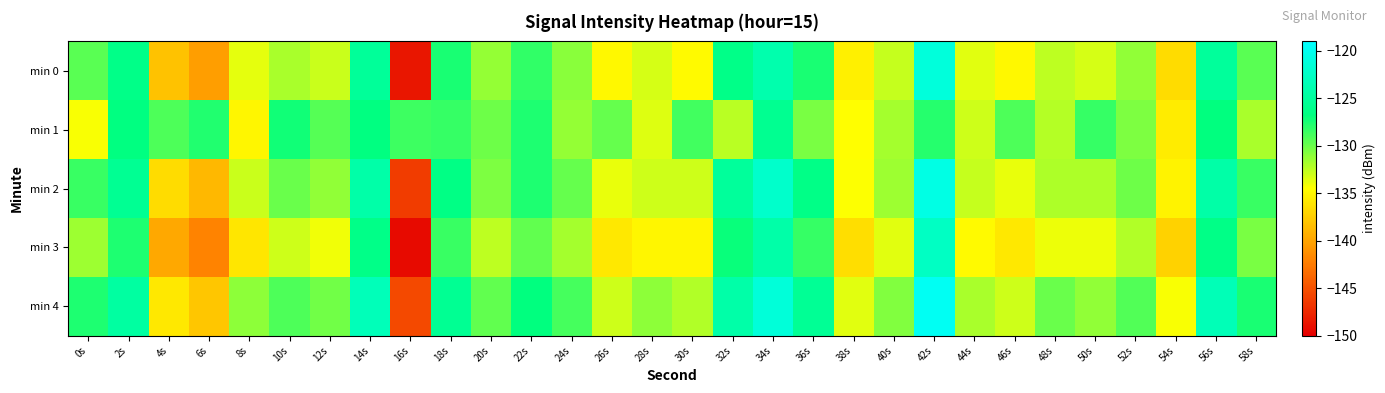

Reading left to right, what are all the values shown in this chart?

min 0: 0s=-129.5	2s=-126.2	4s=-138.2	6s=-140.4	8s=-133.7	10s=-131.9	12s=-132.8	14s=-125.2	16s=-148.6	18s=-127.5	20s=-131.3	22s=-128.2	24s=-130.9	26s=-134.9	28s=-133.3	30s=-134.9	32s=-126.2	34s=-124.0	36s=-127.5	38s=-135.5	40s=-132.8	42s=-121.3	44s=-133.6	46s=-134.9	48s=-132.5	50s=-133.2	52s=-131.2	54s=-136.6	56s=-125.2	58s=-129.5
min 1: 0s=-134.4	2s=-126.7	4s=-129.1	6s=-127.8	8s=-135.0	10s=-127.3	12s=-129.4	14s=-126.7	16s=-128.6	18s=-128.3	20s=-130.1	22s=-127.7	24s=-131.2	26s=-129.9	28s=-133.5	30s=-128.8	32s=-132.3	34s=-125.7	36s=-130.5	38s=-134.6	40s=-131.8	42s=-127.9	44s=-133.0	46s=-129.1	48s=-132.2	50s=-128.3	52s=-130.6	54s=-135.7	56s=-126.8	58s=-131.9
min 2: 0s=-128.5	2s=-125.6	4s=-136.7	6s=-138.8	8s=-132.9	10s=-130.0	12s=-131.1	14s=-124.2	16s=-146.3	18s=-126.4	20s=-130.6	22s=-127.7	24s=-129.8	26s=-133.9	28s=-133.0	30s=-133.0	32s=-125.1	34s=-122.2	36s=-126.3	38s=-134.4	40s=-131.6	42s=-120.7	44s=-132.8	46s=-133.9	48s=-132.0	50s=-132.0	52s=-130.1	54s=-135.2	56s=-124.3	58s=-128.4
min 3: 0s=-131.6	2s=-127.7	4s=-139.8	6s=-141.9	8s=-136.0	10s=-133.0	12s=-134.1	14s=-126.2	16s=-149.3	18s=-128.4	20s=-132.6	22s=-129.7	24s=-131.8	26s=-135.9	28s=-135.0	30s=-135.0	32s=-127.1	34s=-124.2	36s=-128.3	38s=-136.4	40s=-133.6	42s=-122.7	44s=-134.8	46s=-135.9	48s=-134.0	50s=-134.0	52s=-132.1	54s=-137.2	56s=-126.3	58s=-130.4
min 4: 0s=-127.7	2s=-124.8	4s=-135.9	6s=-138.0	8s=-131.0	10s=-129.1	12s=-130.2	14s=-123.3	16s=-145.4	18s=-125.6	20s=-129.7	22s=-126.8	24s=-128.9	26s=-133.0	28s=-131.0	30s=-132.1	32s=-124.2	34s=-121.3	36s=-125.4	38s=-133.6	40s=-130.7	42s=-119.8	44s=-131.9	46s=-133.0	48s=-130.0	50s=-131.1	52s=-129.2	54s=-134.3	56s=-123.4	58s=-127.6